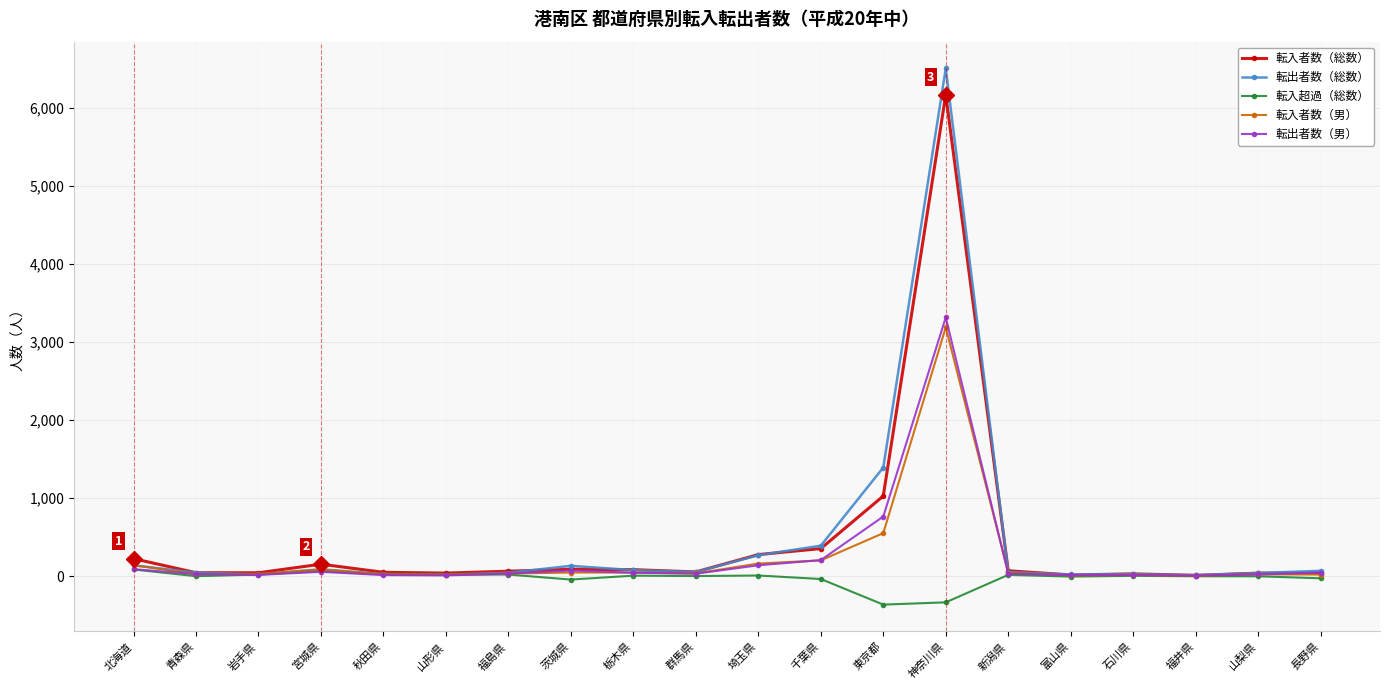

Does the chart have visible grid lines?

Yes